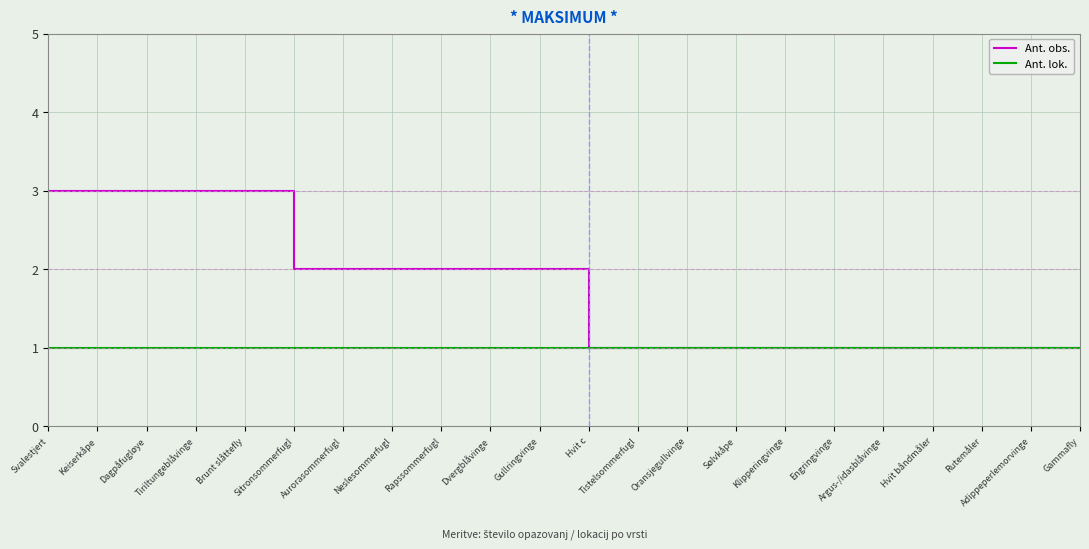

Which series has the largest range (max minus min)?

Ant. obs.